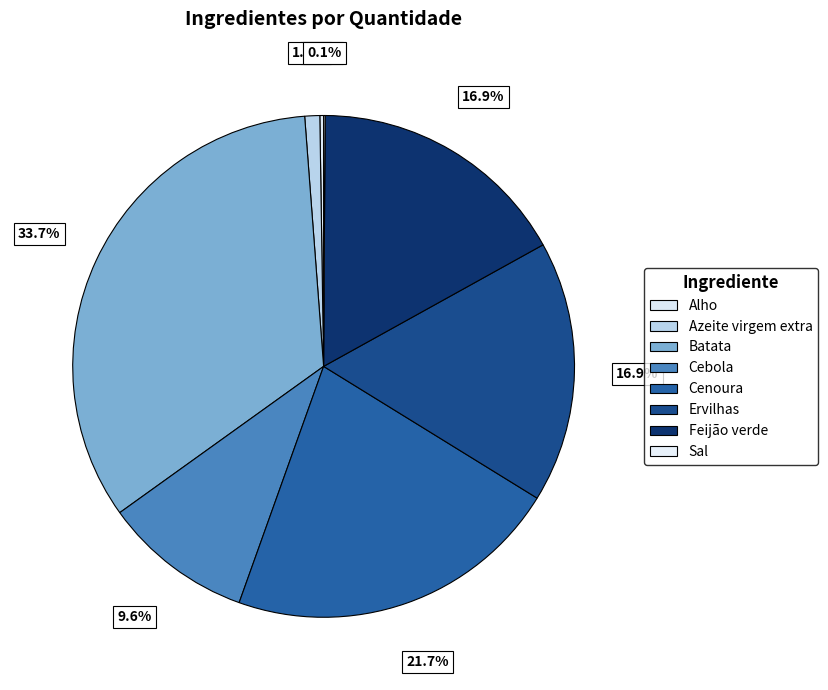

How many slices are in this pie chart?

8